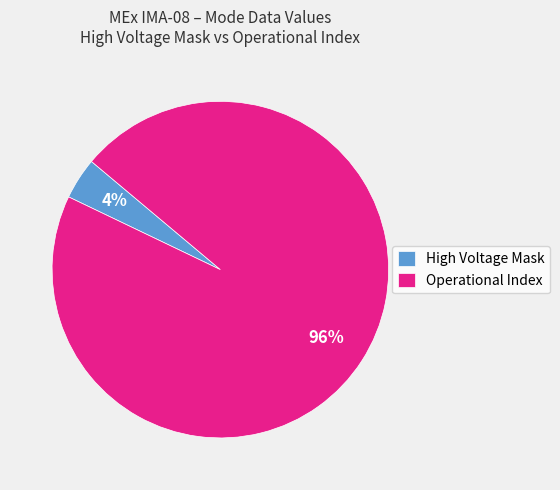

To the nearest percent, what is the difference between the largest and smallest slice percentages?

92%